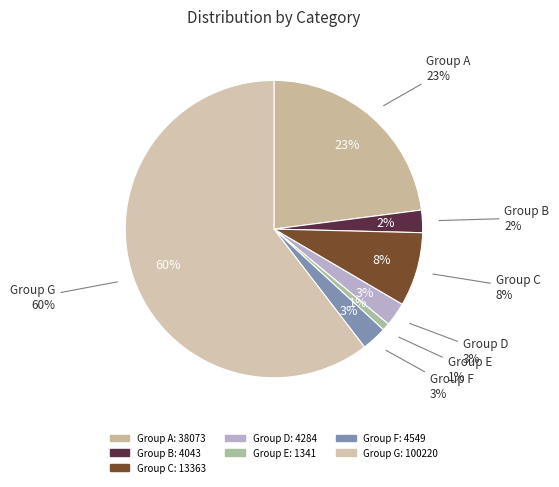

Which slice is the smallest?

1341